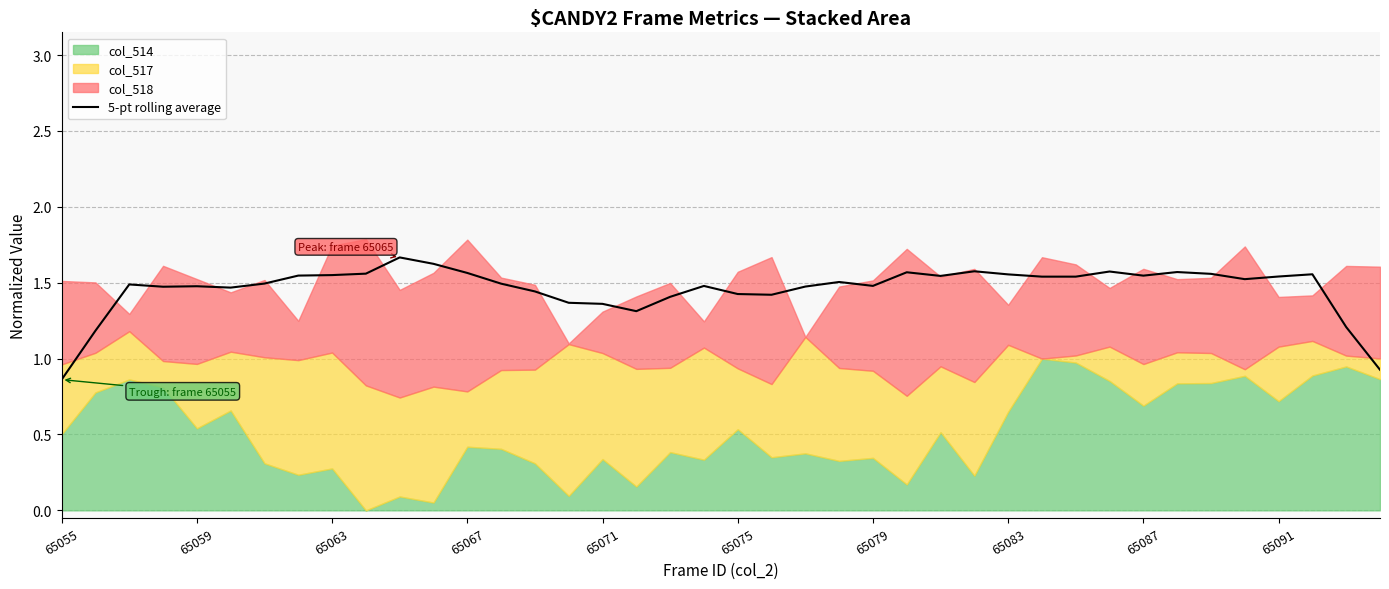

How many lines are shown in the chart?

1